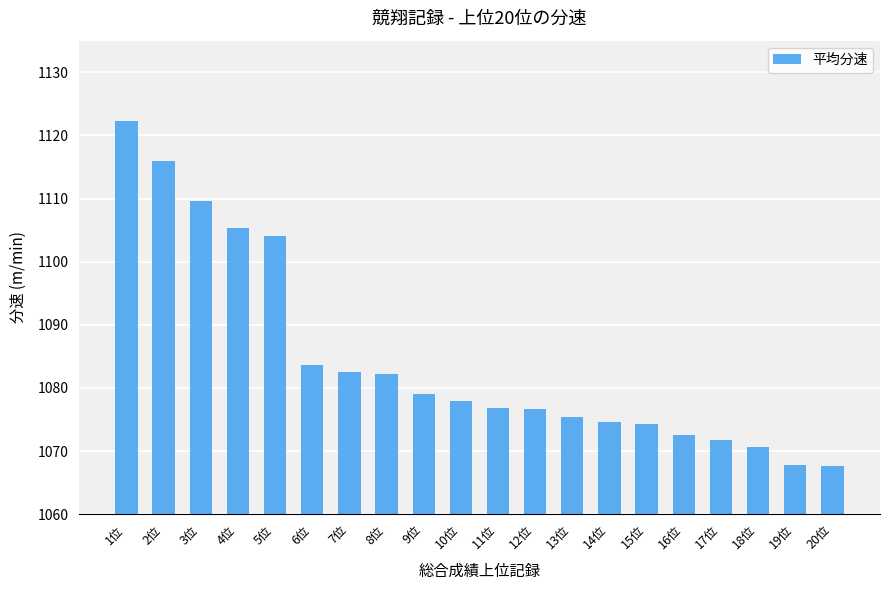

How many series are shown in this chart?

1